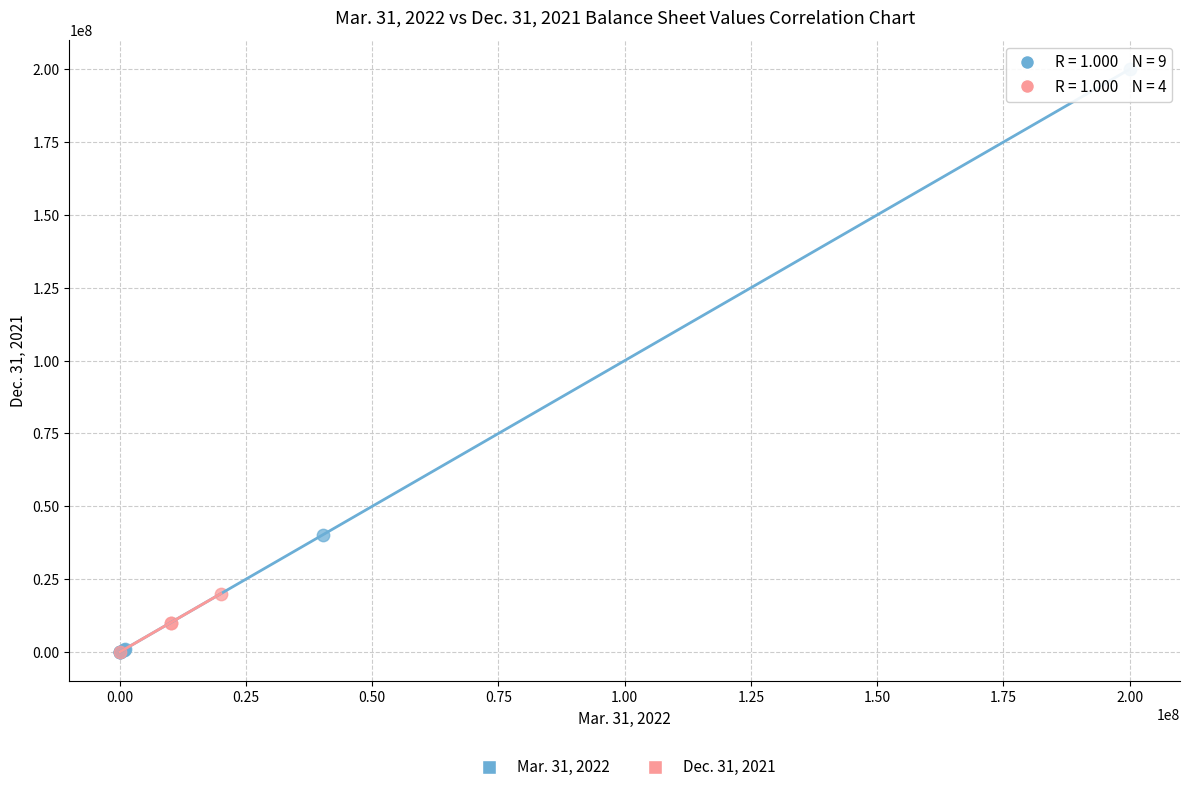

Which series reaches the maximum Y coordinate?

Mar. 31, 2022